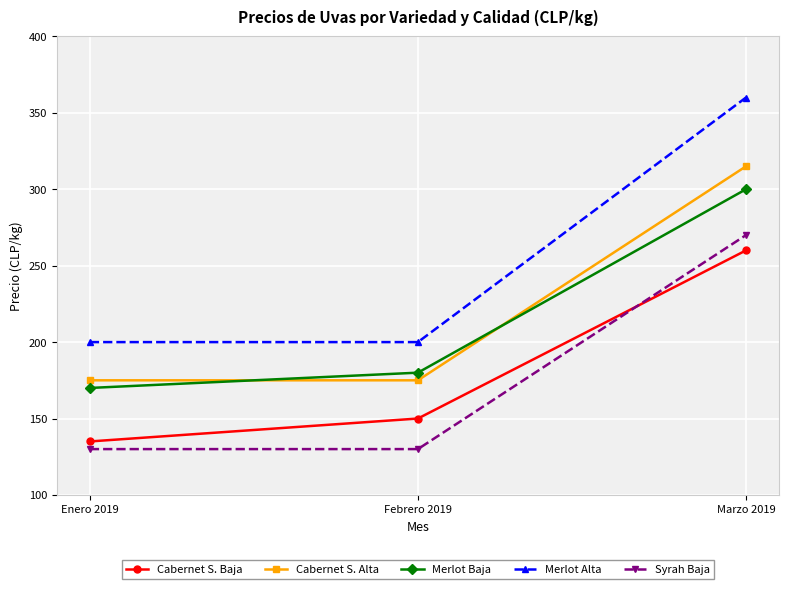

How many lines are shown in the chart?

5